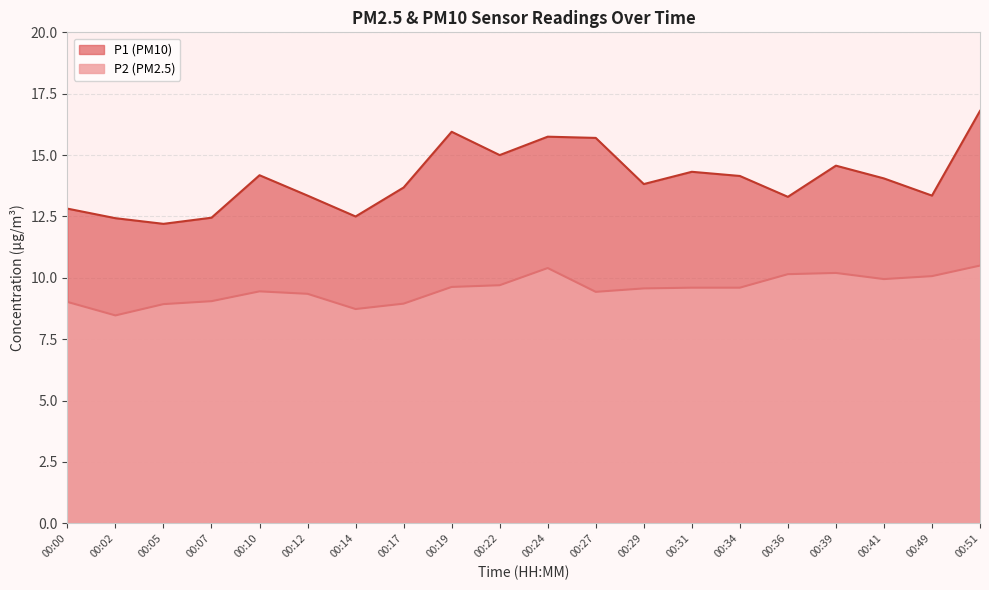

The value of P2 at 00:00 is 4.2. True or false?

False